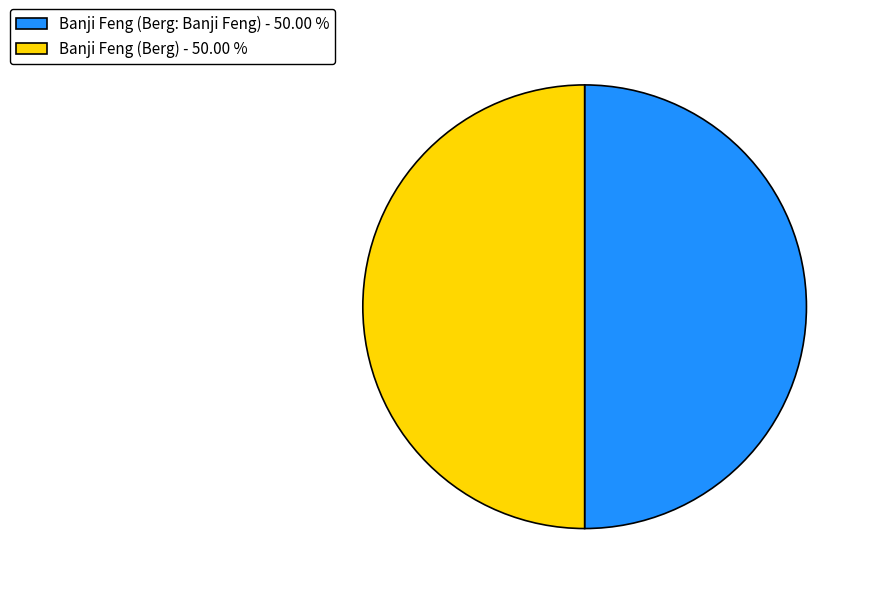

Count the number of slices in the pie.

2